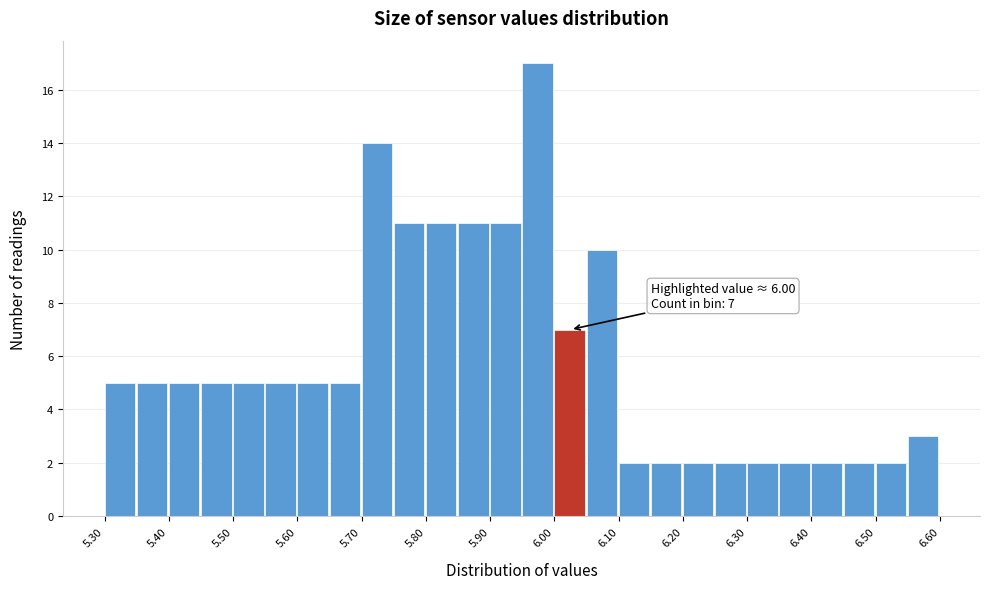

Over which range of the x-axis is the bar tallest?

5.95 to 6.00